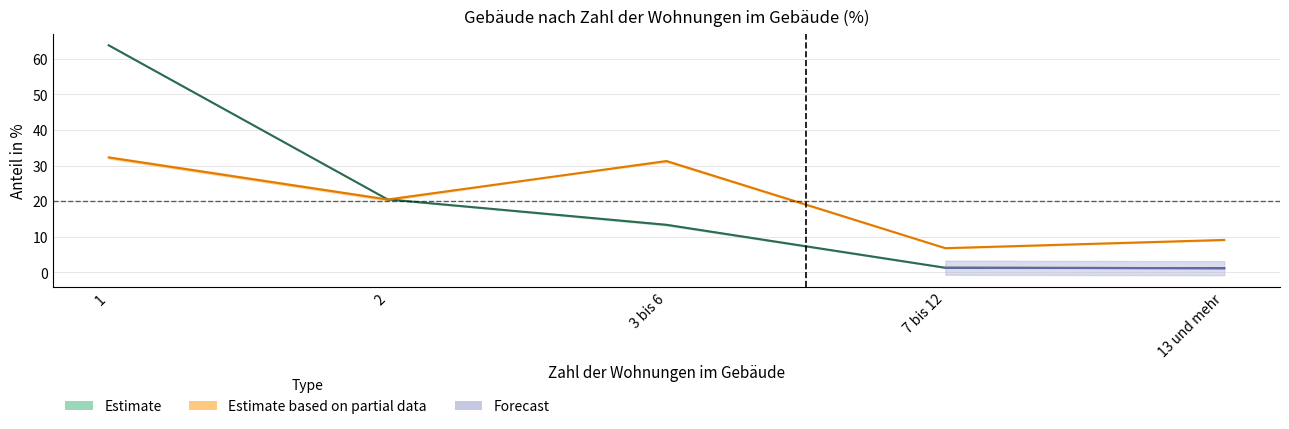

What is the difference between the highest and lowest values at 3 bis 6?

17.9